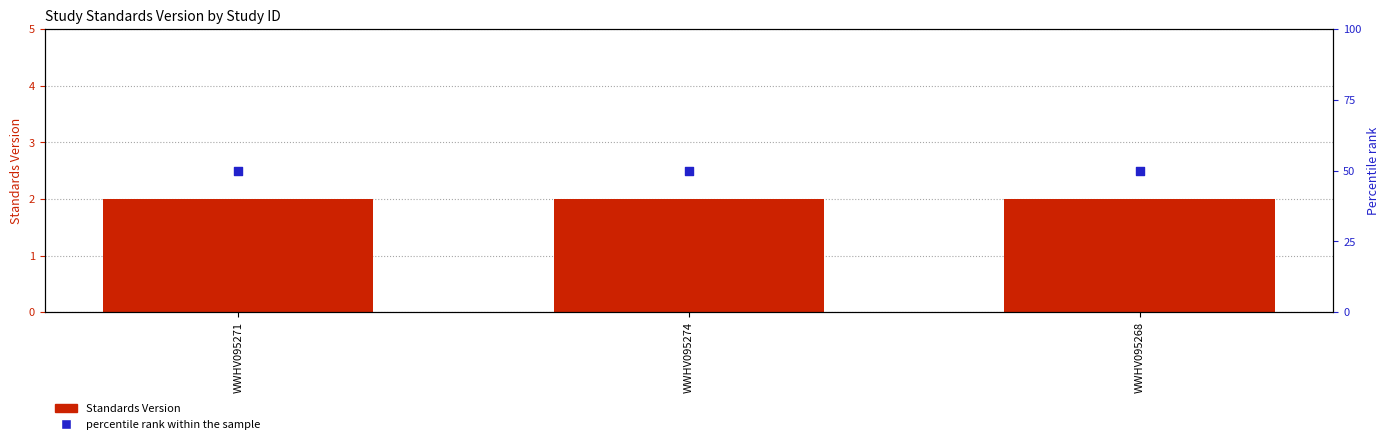

Which series reaches the maximum Y coordinate?

percentile rank within the sample